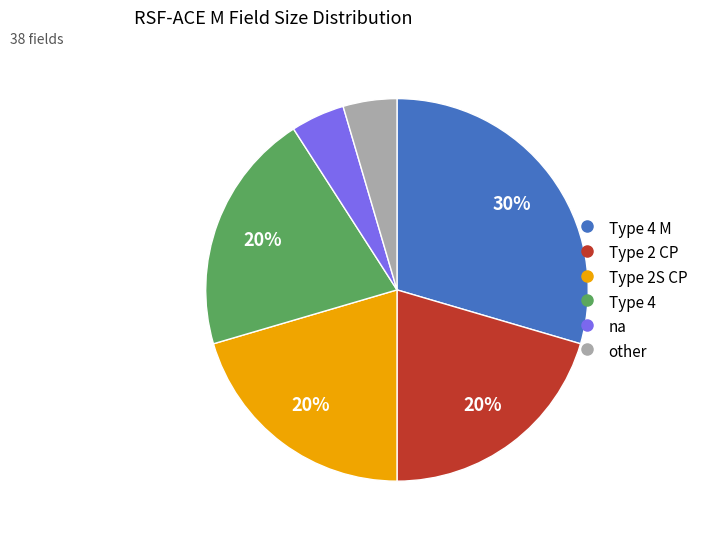

Is there a majority slice in this chart?

No